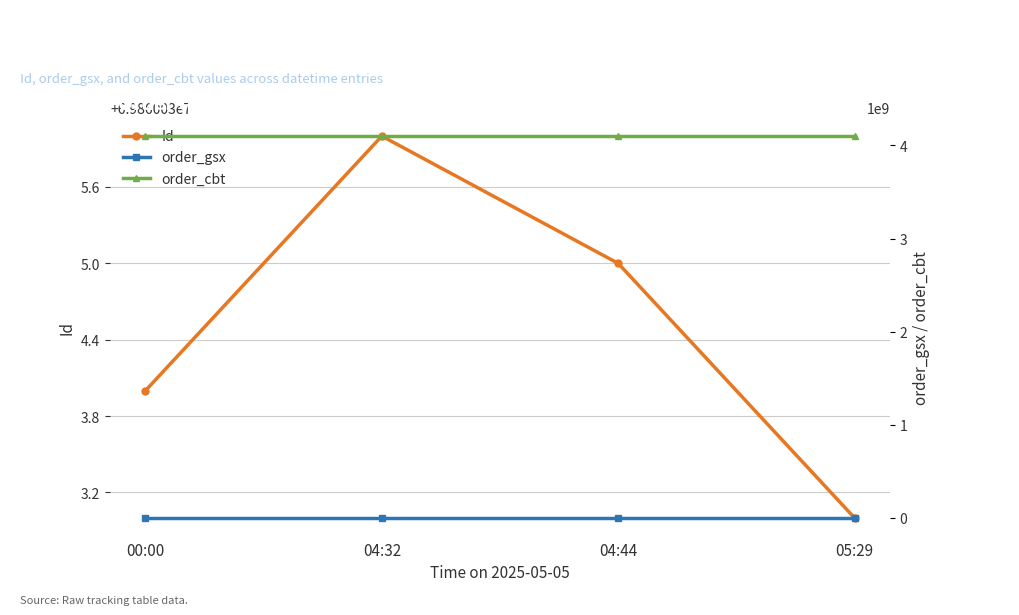

True or false: order_cbt and Id intersect in this chart.

False